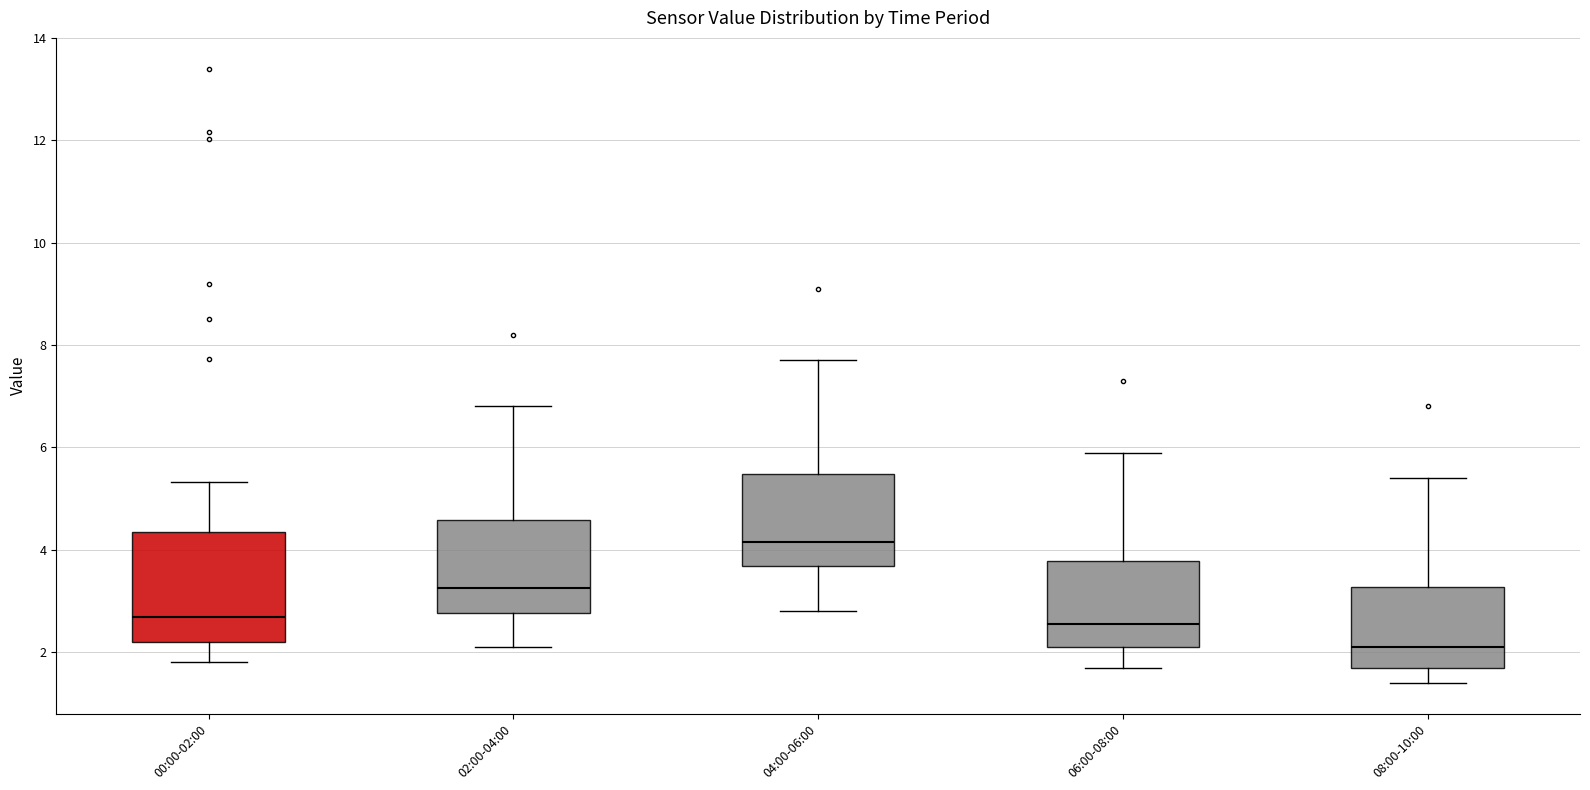

Comparing the boxes themselves (not the whiskers), which one is the tallest?

00:00-02:00